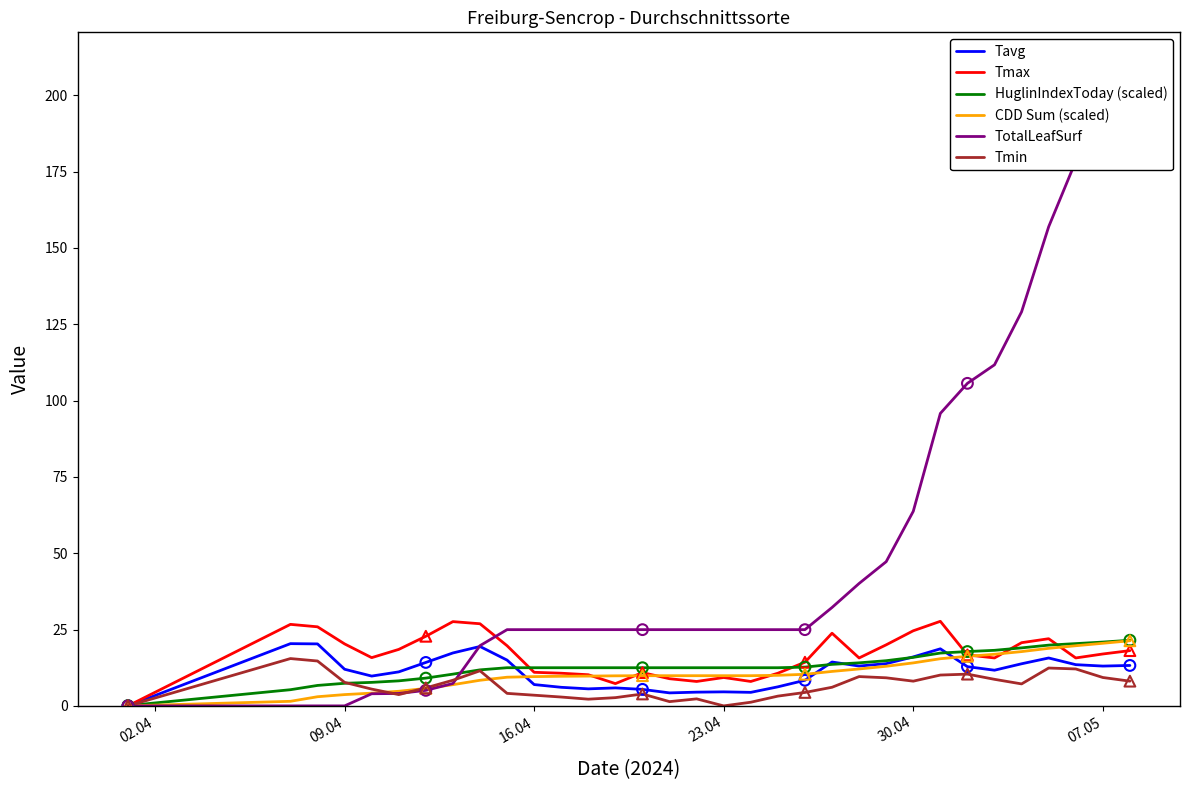

True or false: CDD Sum (scaled) has a value of 20.5 at 07.05.

True